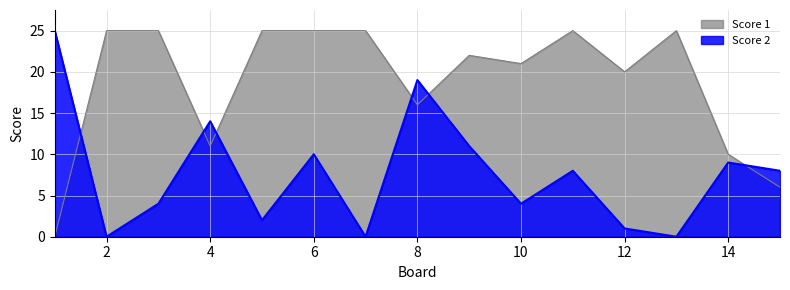

What is the value of the Score 2 point at the 5th from the left?

2